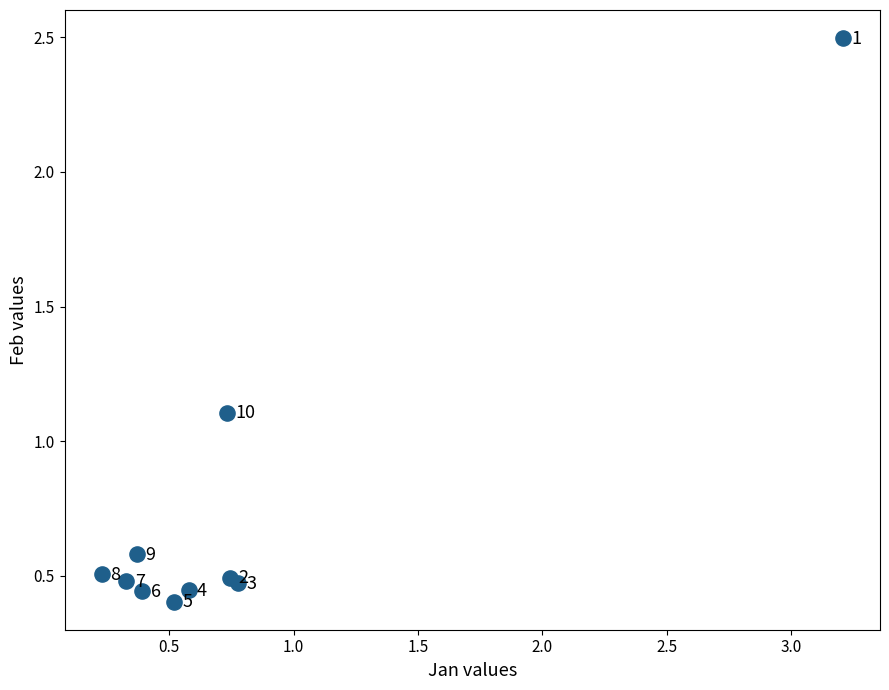

What Y value in the scatter plot is closest to 1?

1.1